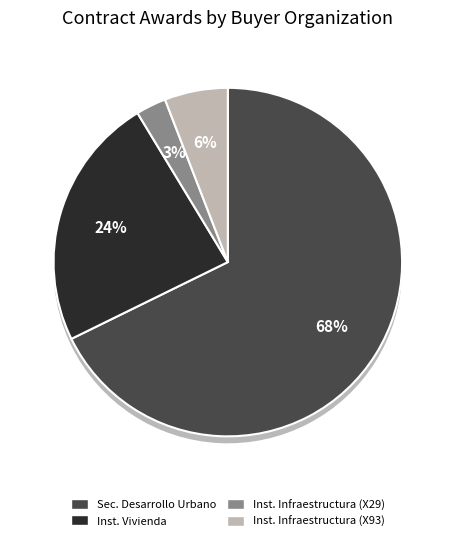

What percentage is NOT represented by Instituto de Vivienda?

76.4%